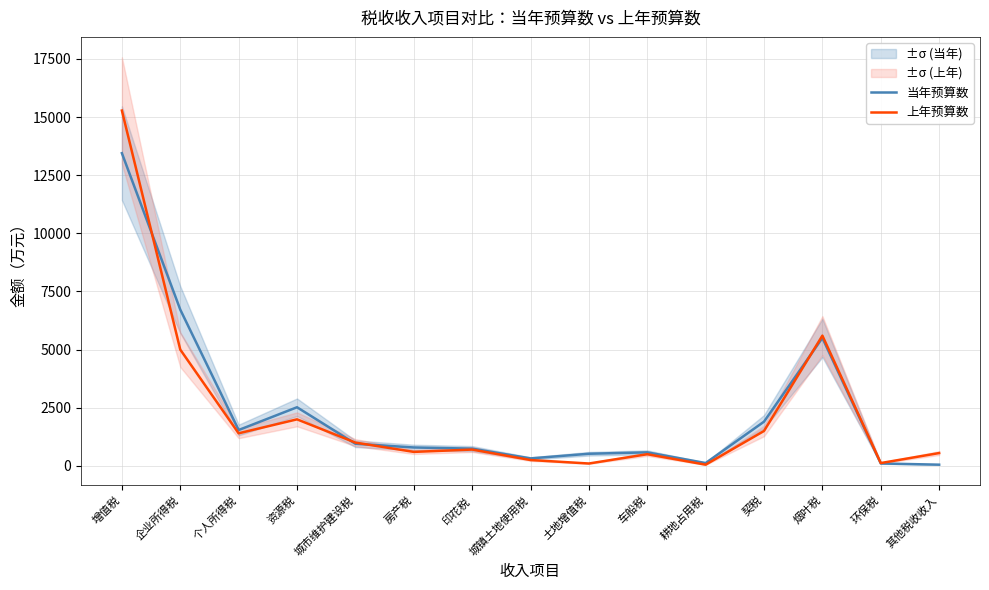

Which series has the widest spread of values?

上年预算数